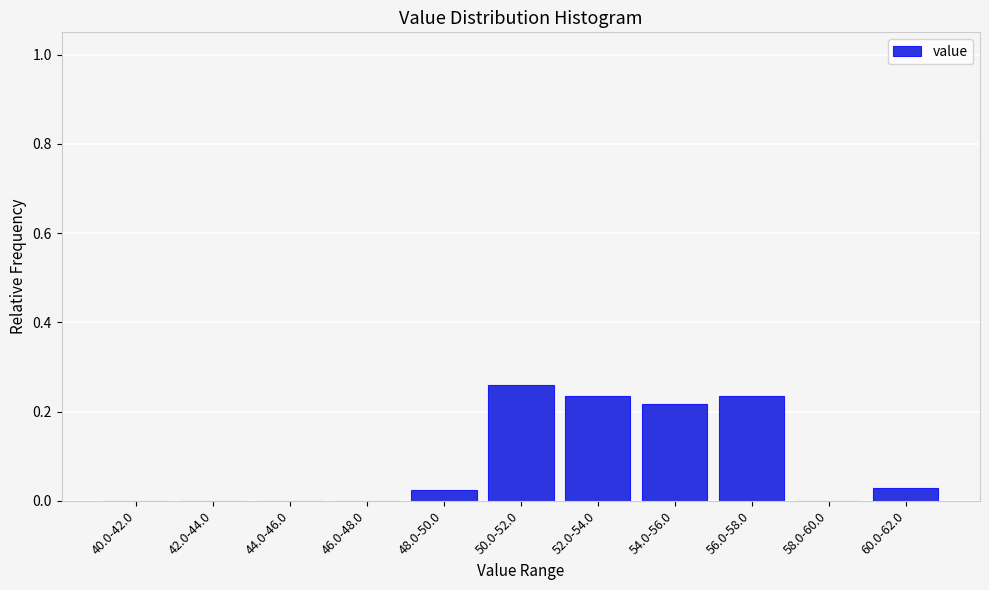

Which category has the highest value across all series?

50.0-52.0